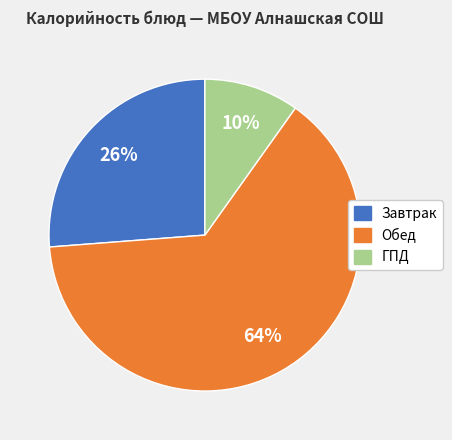

To the nearest percent, what is the difference between the largest and smallest slice percentages?

54%